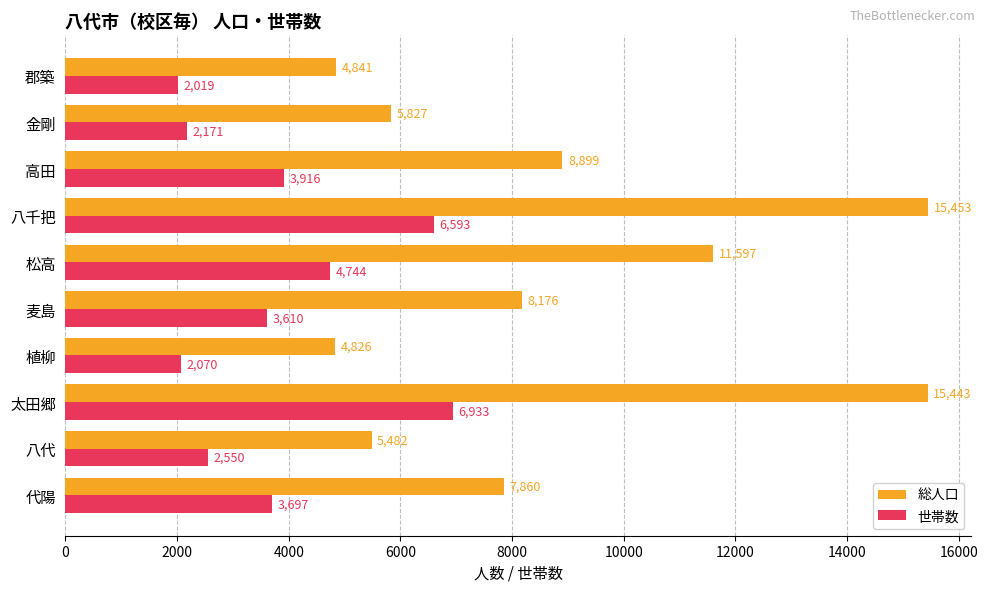

How many categories are shown in the chart?

10